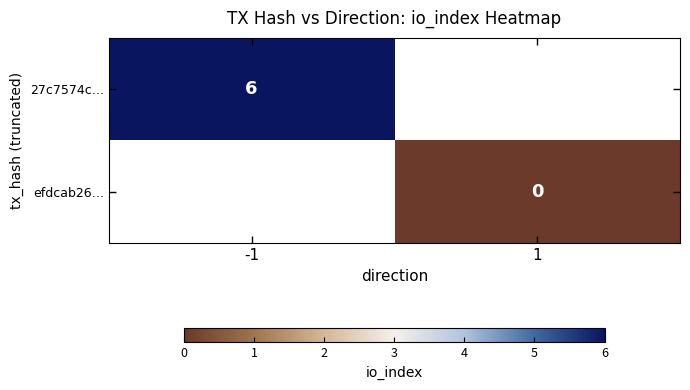

True or false: 27c7574c… has a value of 2 at -1.

False